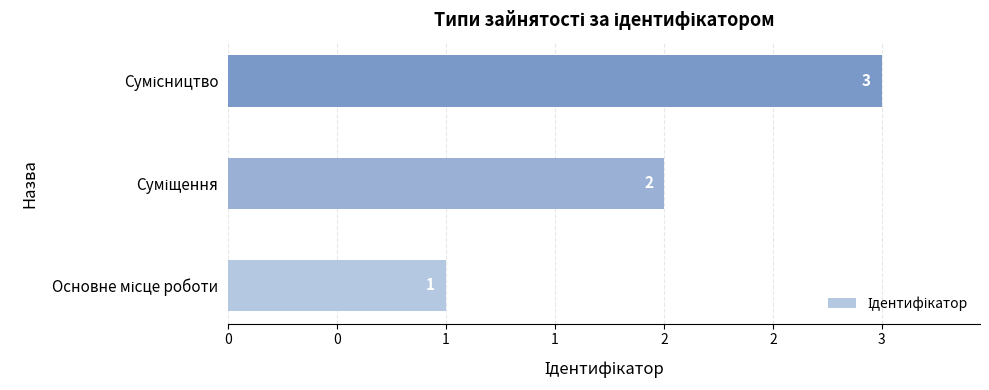

Does the chart contain any negative values?

No